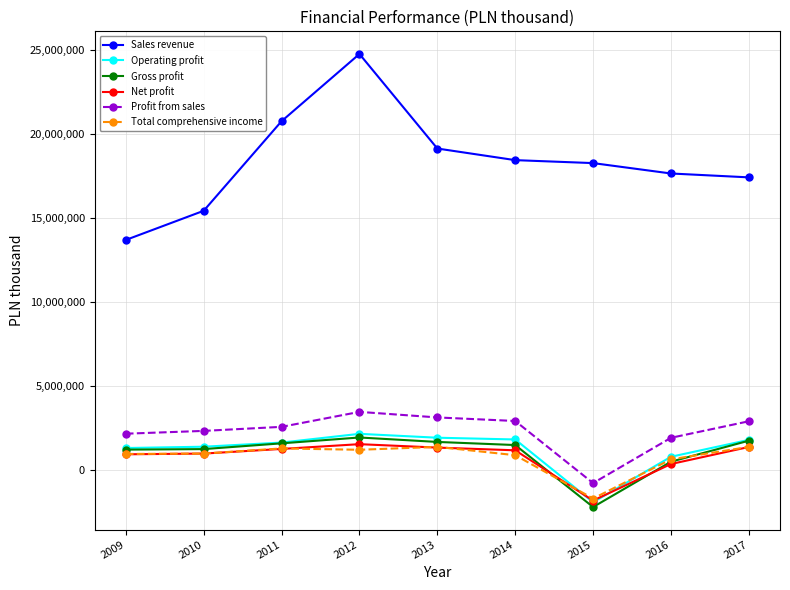

Which series has the largest total across all categories?

Sales revenue